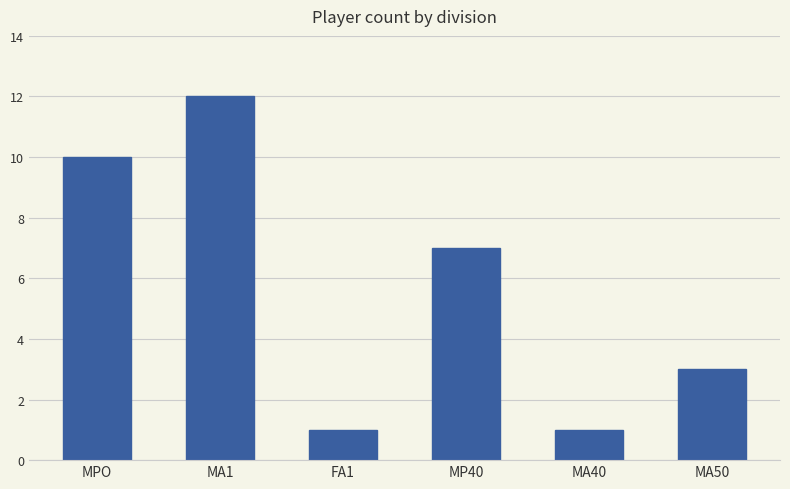

What is the approximate value at MA40?

1